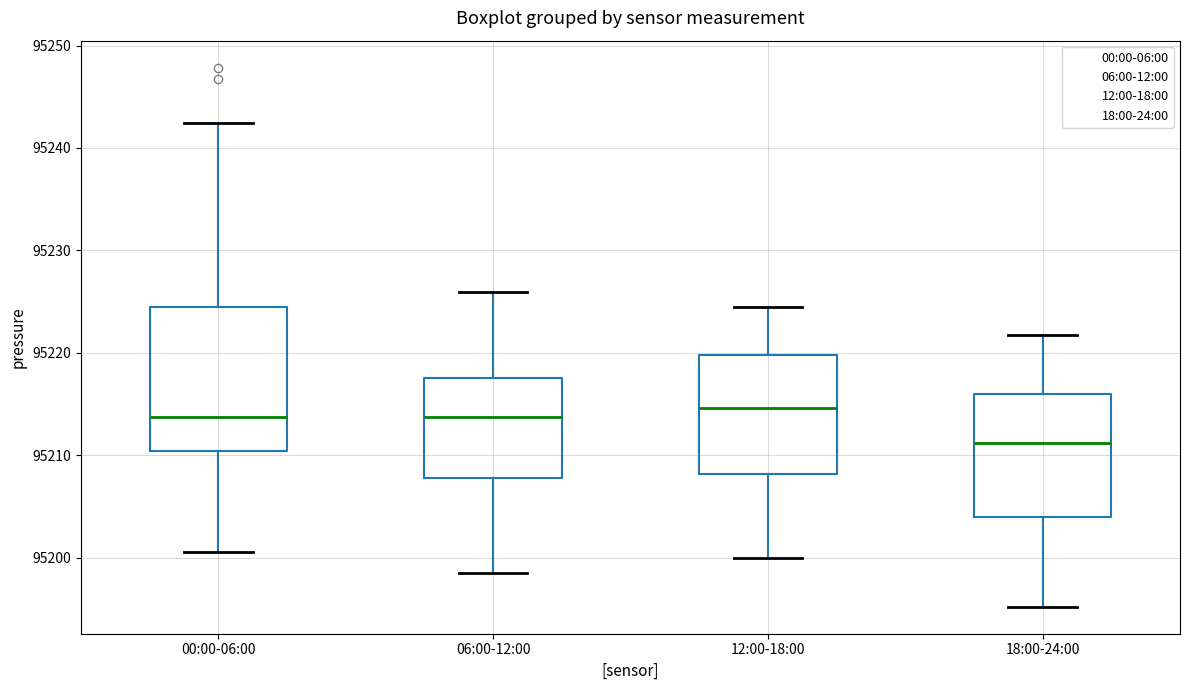

Where does the lower whisker of the box for 12:00-18:00 end on the y-axis? The values are not printed on the chart, so give them approximately, as read against the axis.

95200